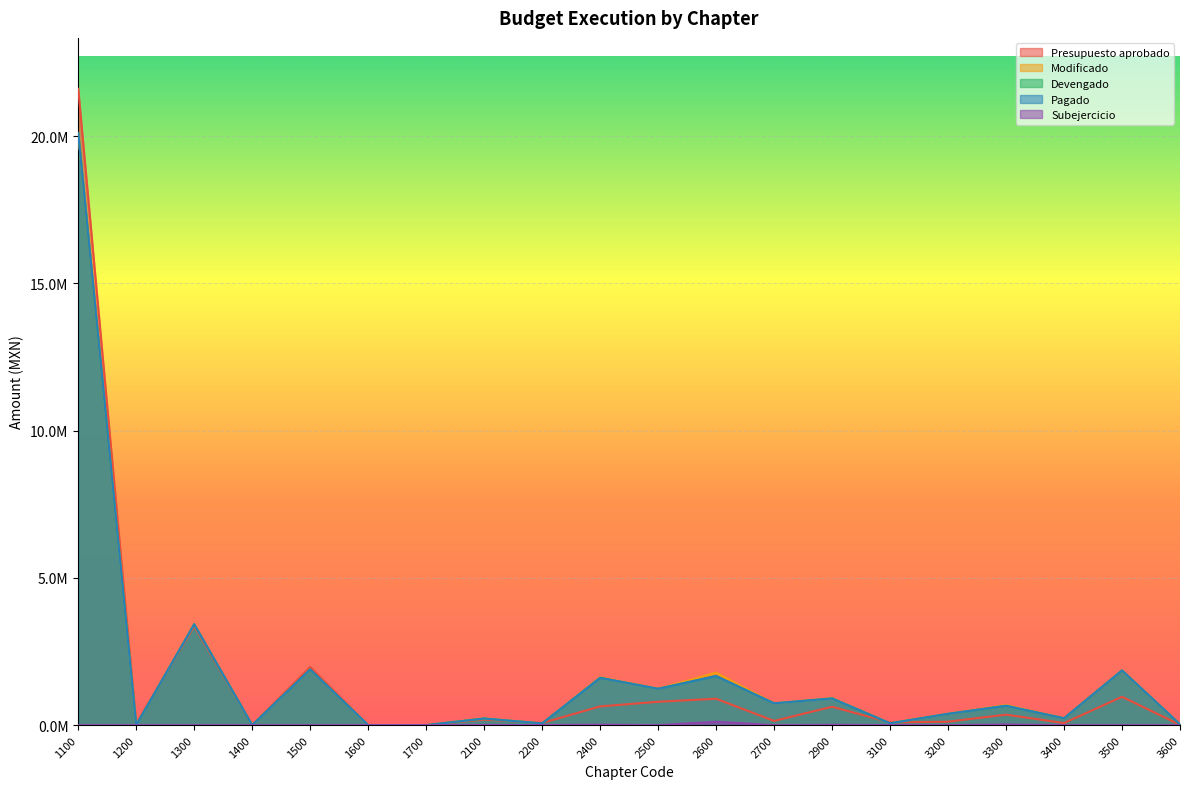

True or false: Devengado has more than 1 points higher than both neighbors.

True